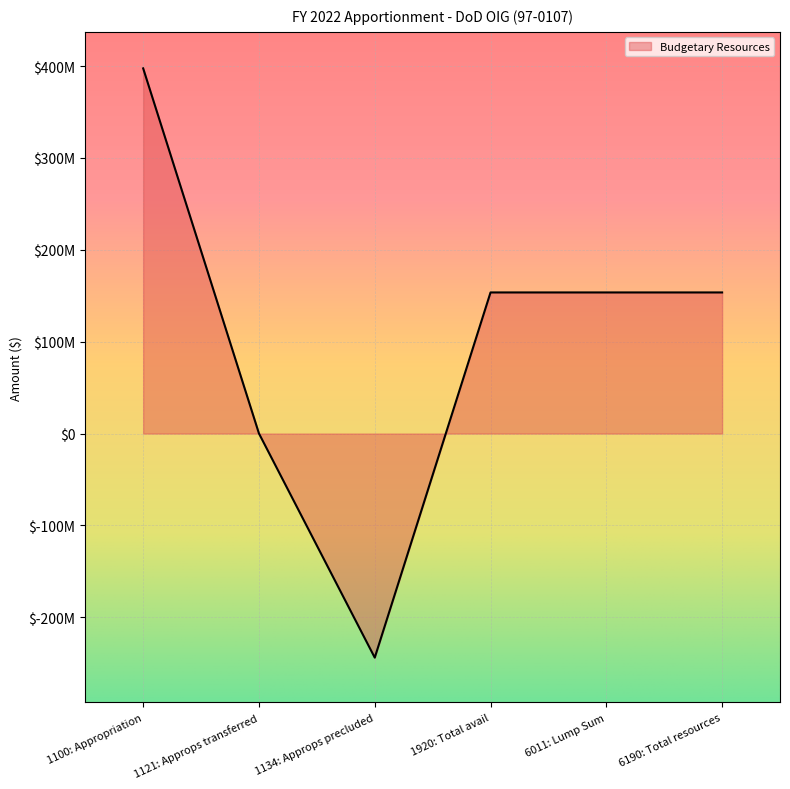

What is the value of the 5th point from the left?

153612338